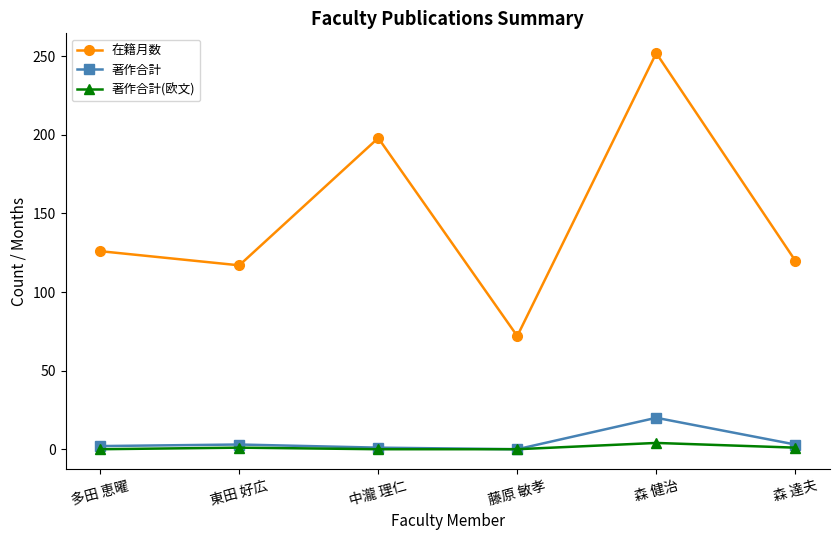

Is it true that 在籍月数 equals 180 at 多田 恵曜?

False